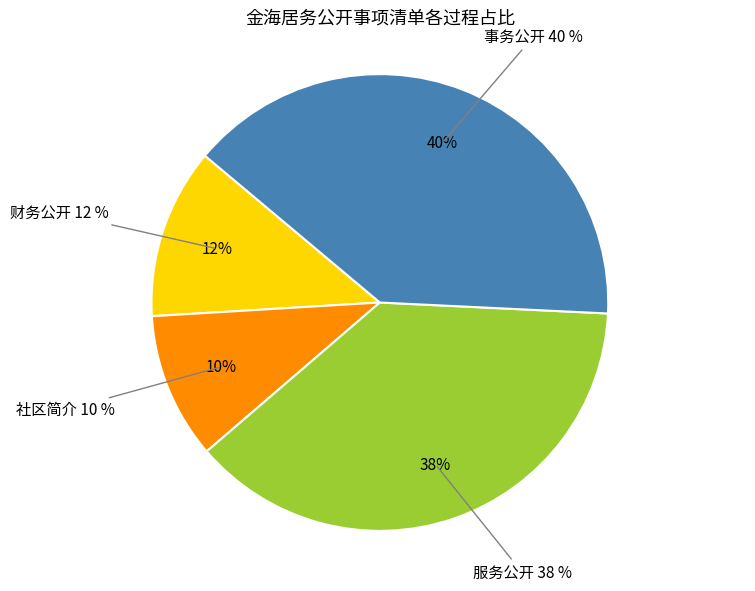

To the nearest percent, what percentage of the pie is 服务公开?

38%